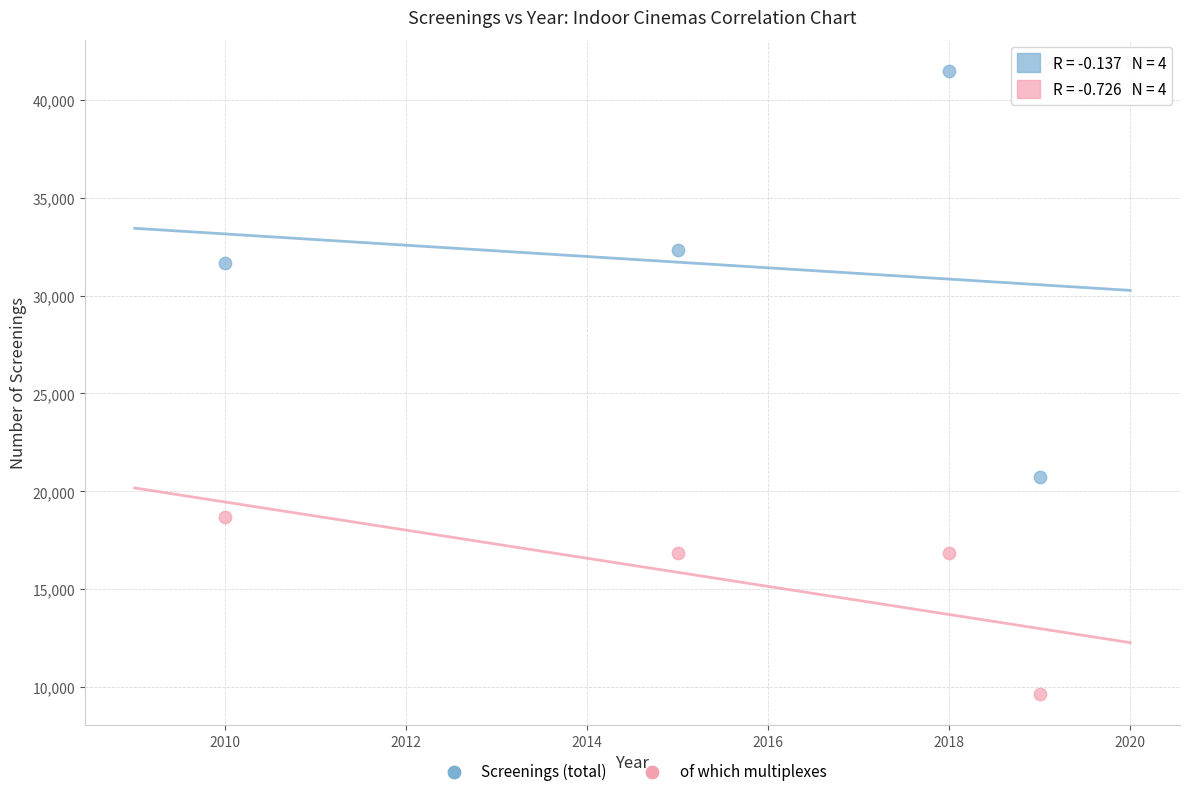

Across all series, what Y value is closest to 25566?

20742